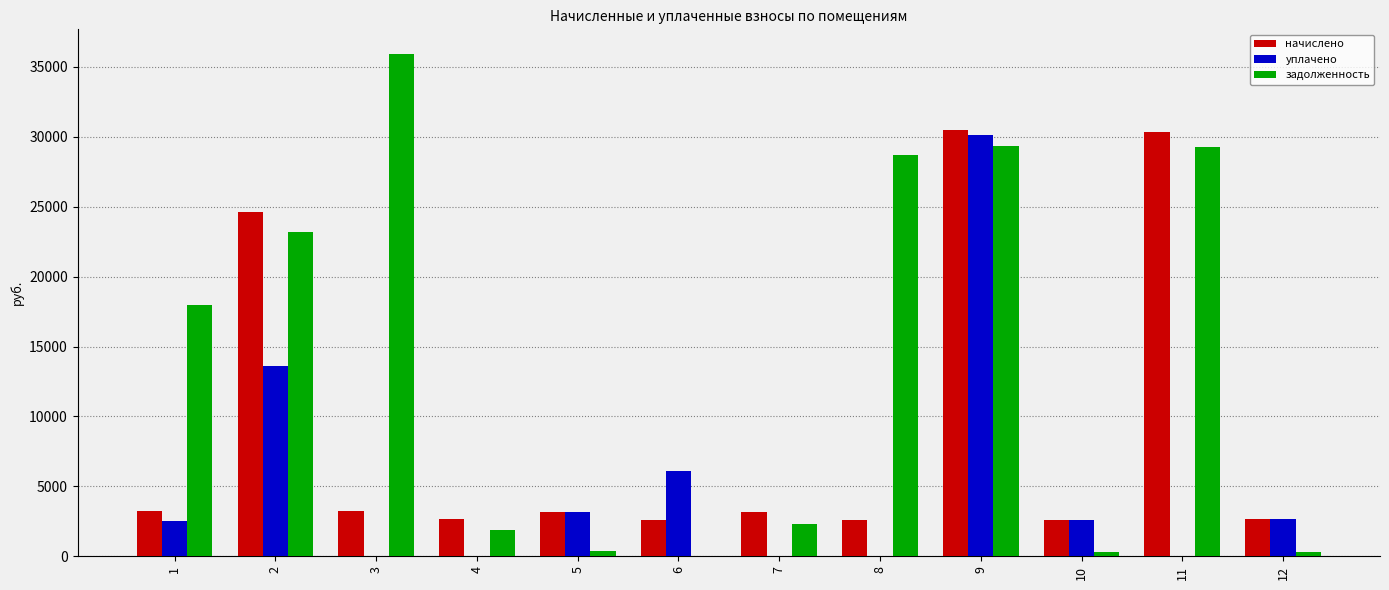

Is it true that начислено equals 3195.9 at 7?

True